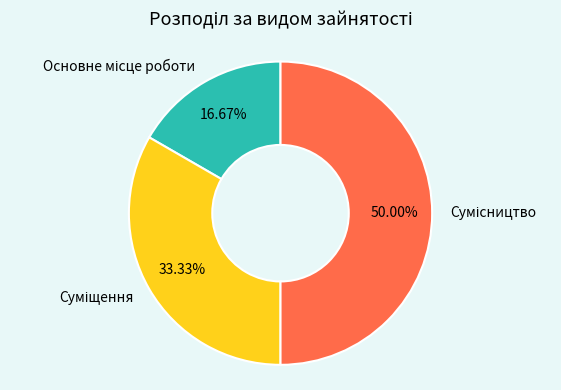

What is the change in value from Основне місце роботи to Сумісництво?

+2